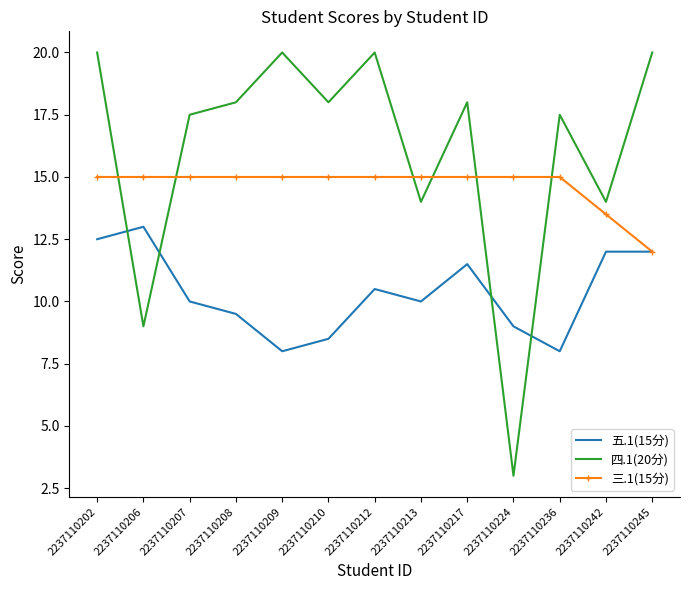

Where is 三.1(15分) nearest to the value 13?

2237110242